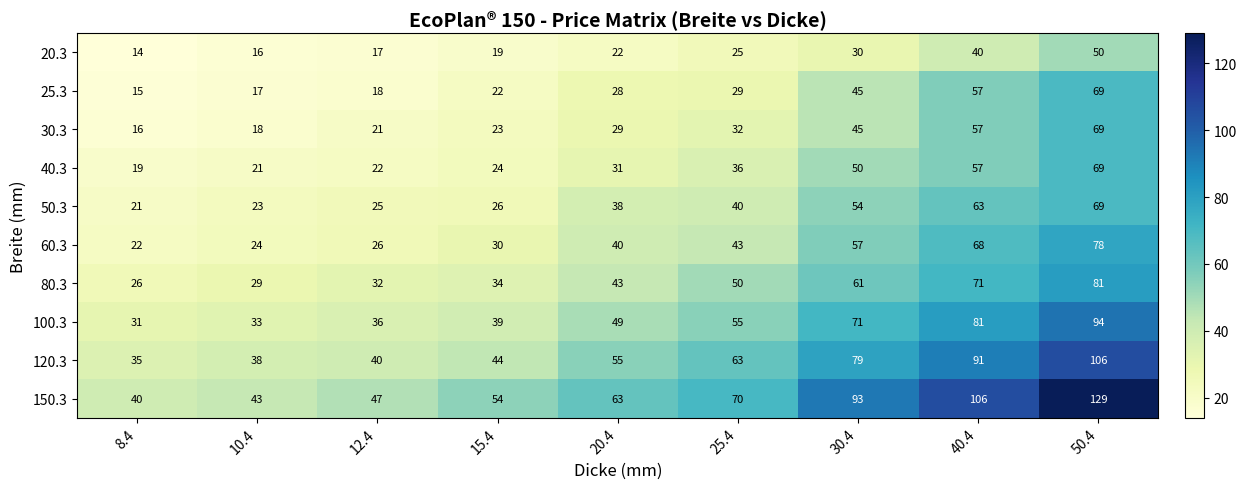

How many data points does each series have?

9